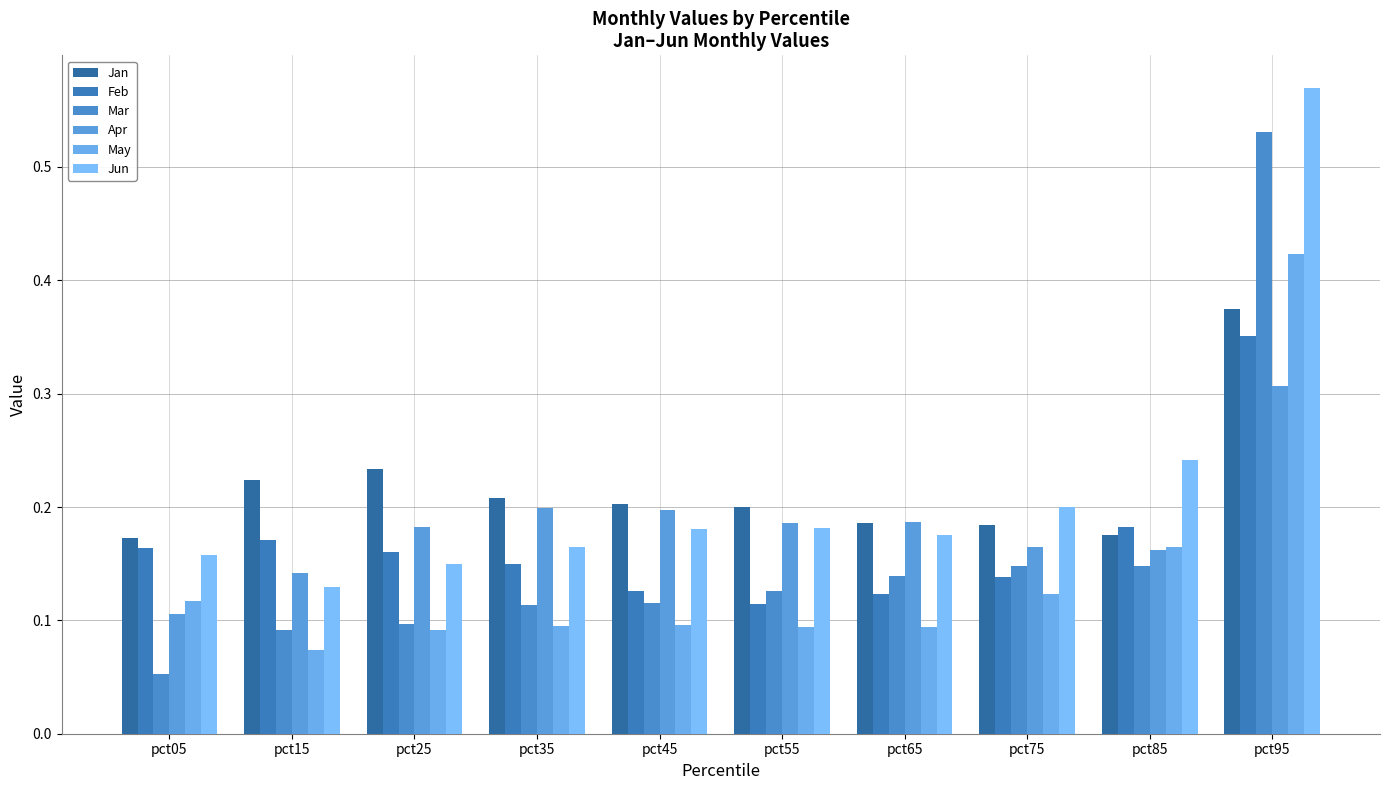

How many groups of bars are there?

10